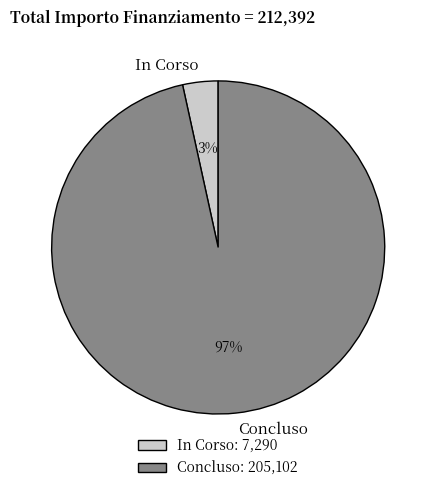

To the nearest percent, what is the combined percentage of Concluso and In Corso?

100%